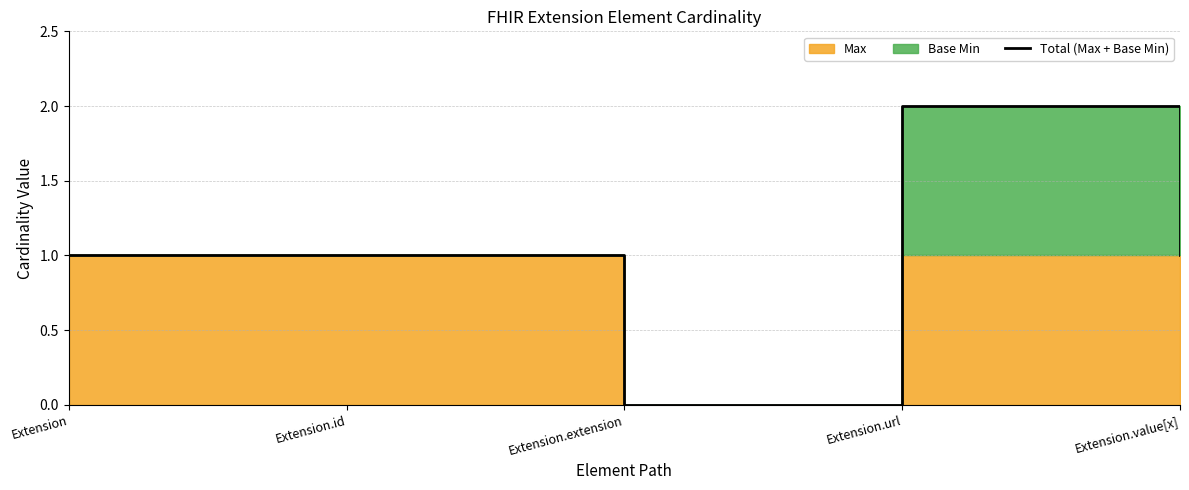

Is it true that the value at Extension.url is 2?

True